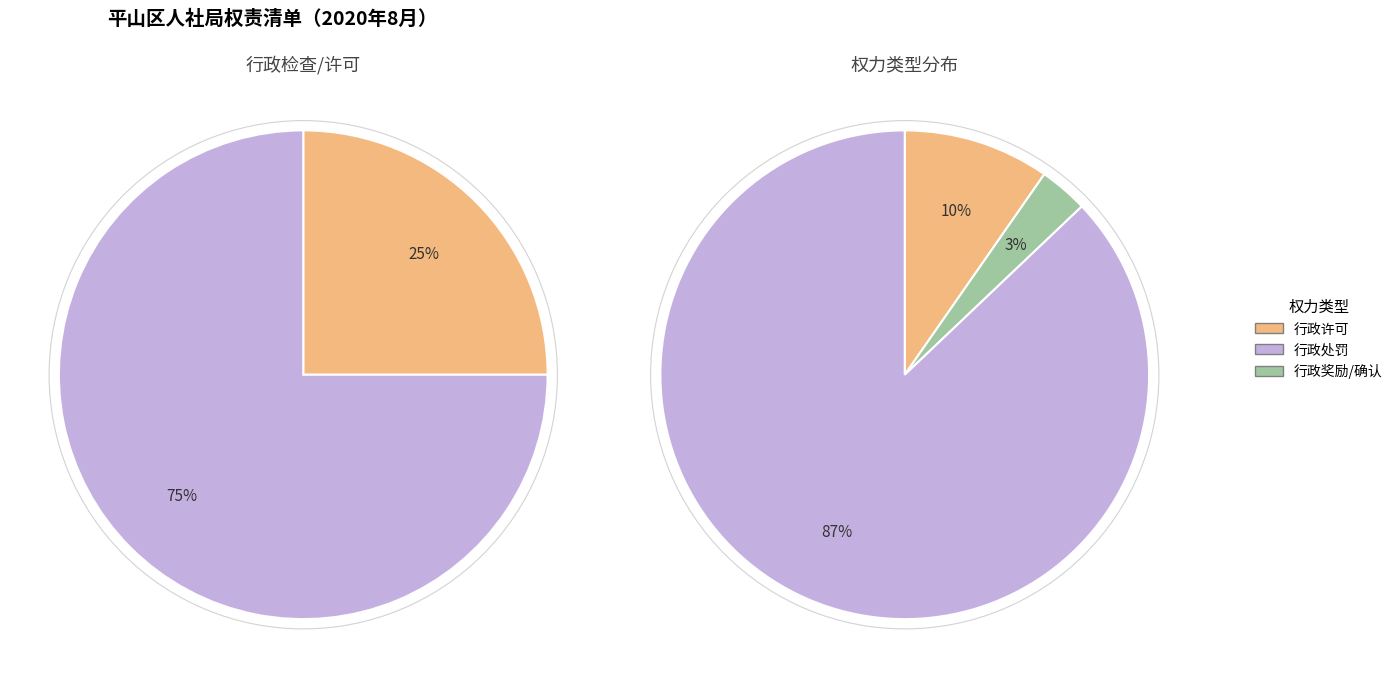

Do 行政确认 and 行政奖励 together represent more than half of the pie?

No